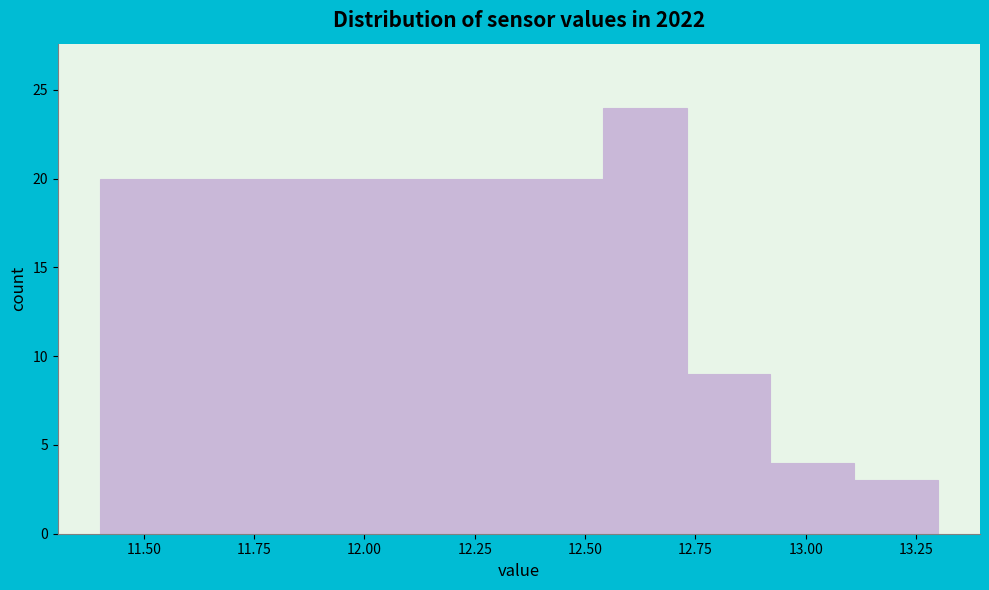

Around what value on the x-axis is the tallest bar? Give the approximate position of its centre, as read against the axis.

12.65